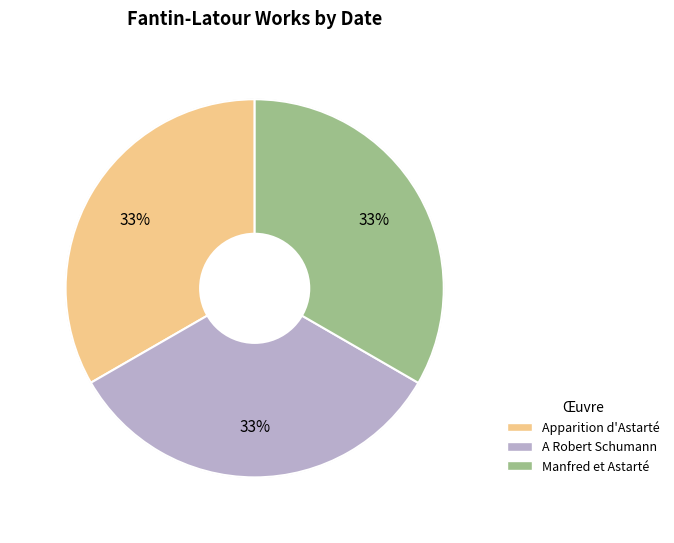

To the nearest percent, what portion does A Robert Schumann represent?

33%